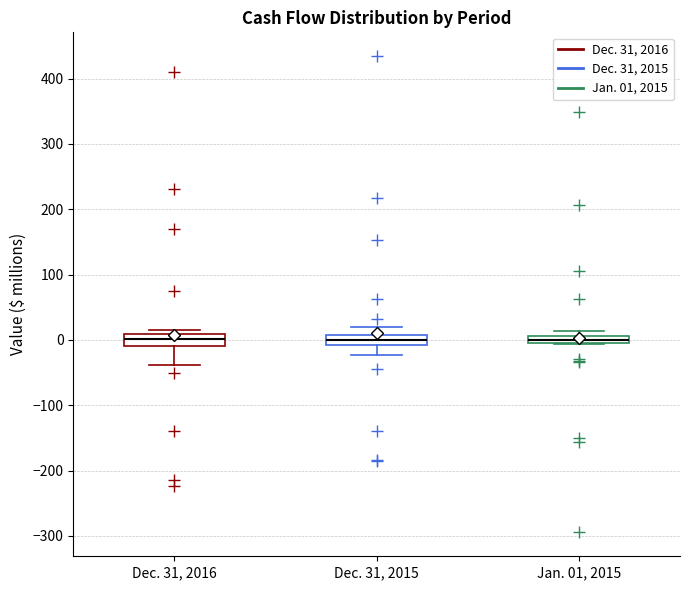

Where is the upper edge of the box for Jan. 01, 2015 on the y-axis? The values are not printed on the chart, so give them approximately, as read against the axis.

10